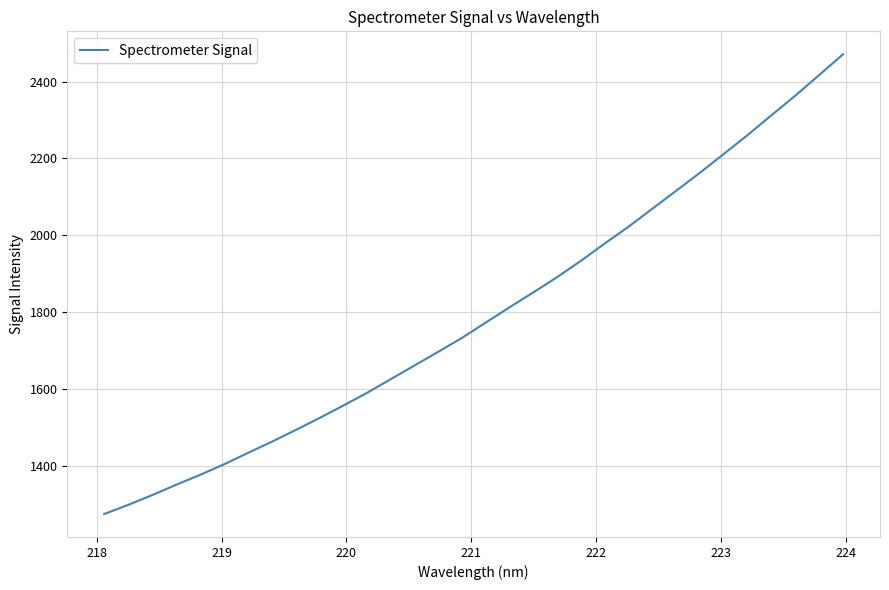

What is the difference between the maximum and second lowest values?

1173.1